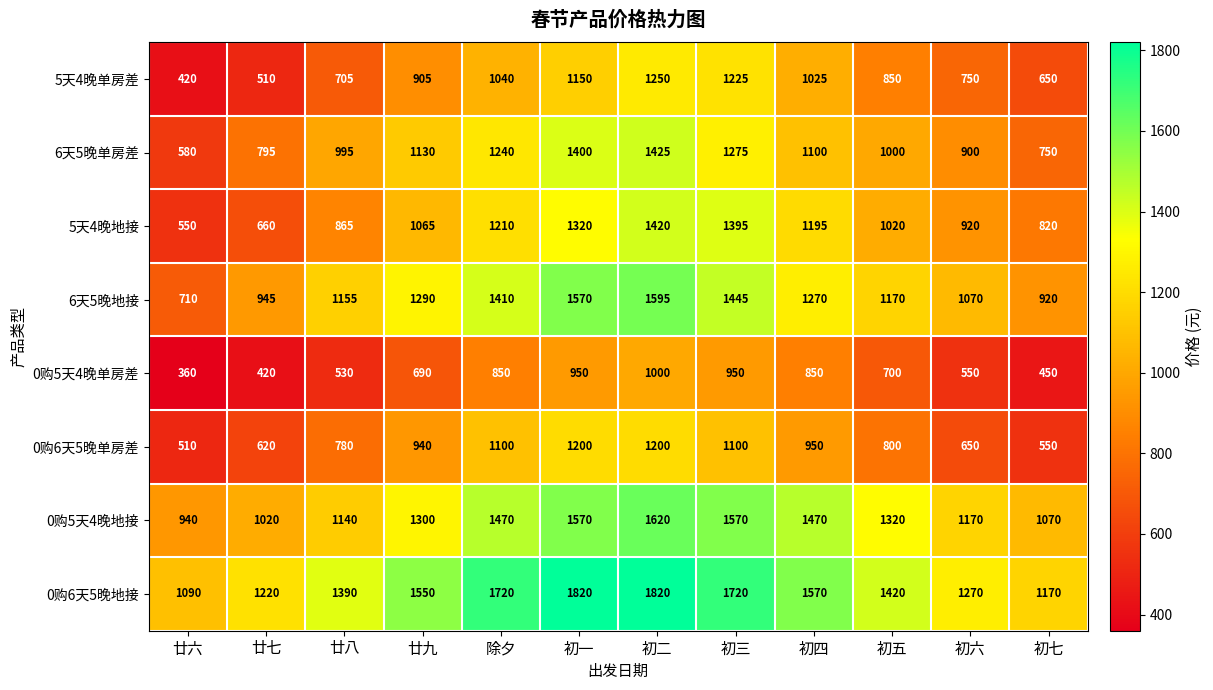

Rank the series by their maximum value, from highest to lowest.

0购6天5晚地接, 0购5天4晚地接, 6天5晚地接, 6天5晚单房差, 5天4晚地接, 5天4晚单房差, 0购6天5晚单房差, 0购5天4晚单房差